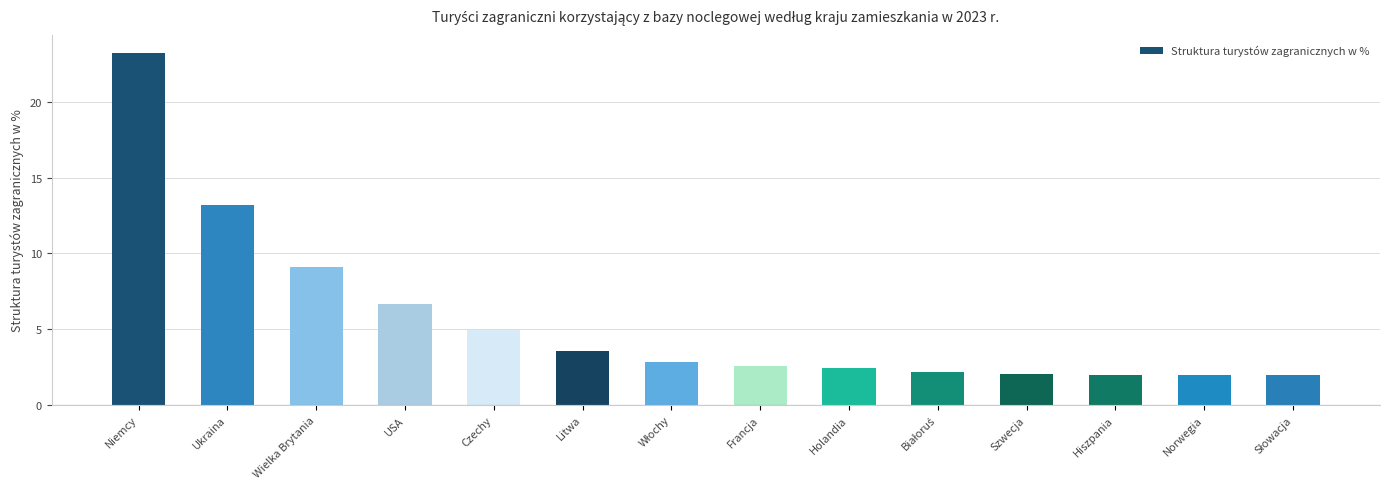

What is the greatest value displayed?

23.3